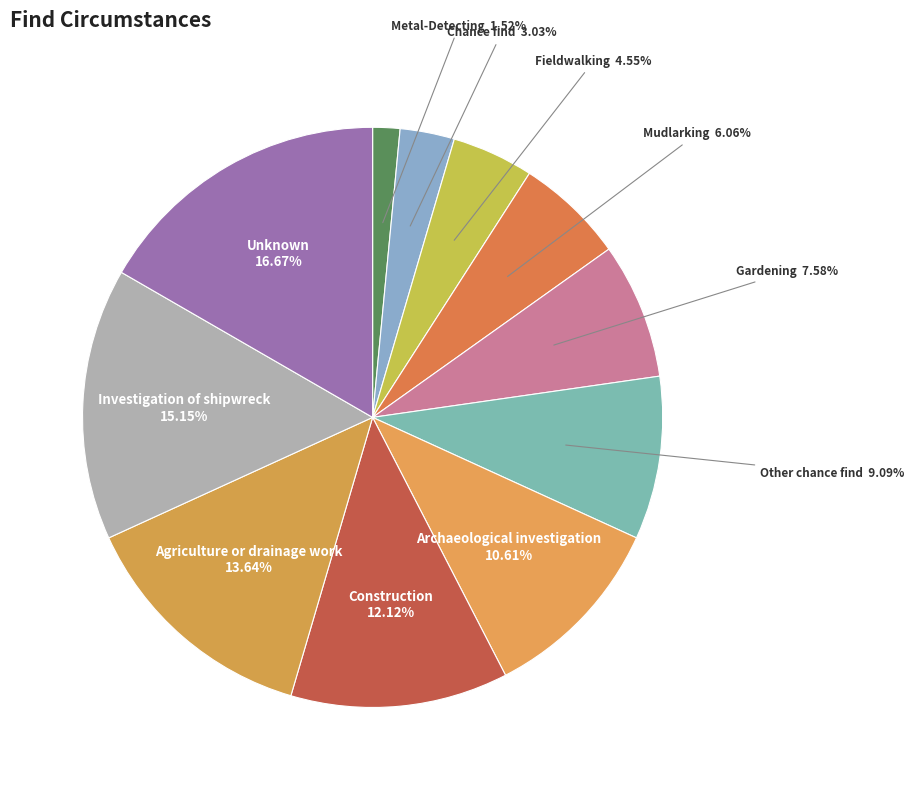

The Investigation of shipwreck slice represents 15% of the pie. True or false?

True